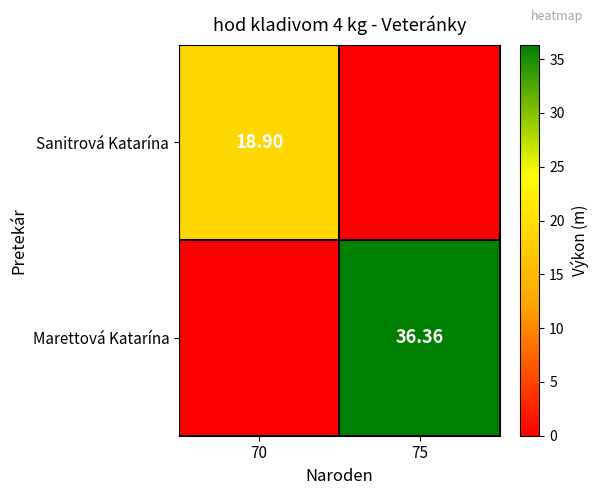

How many positive values does the Sanitrová Katarína series have?

1